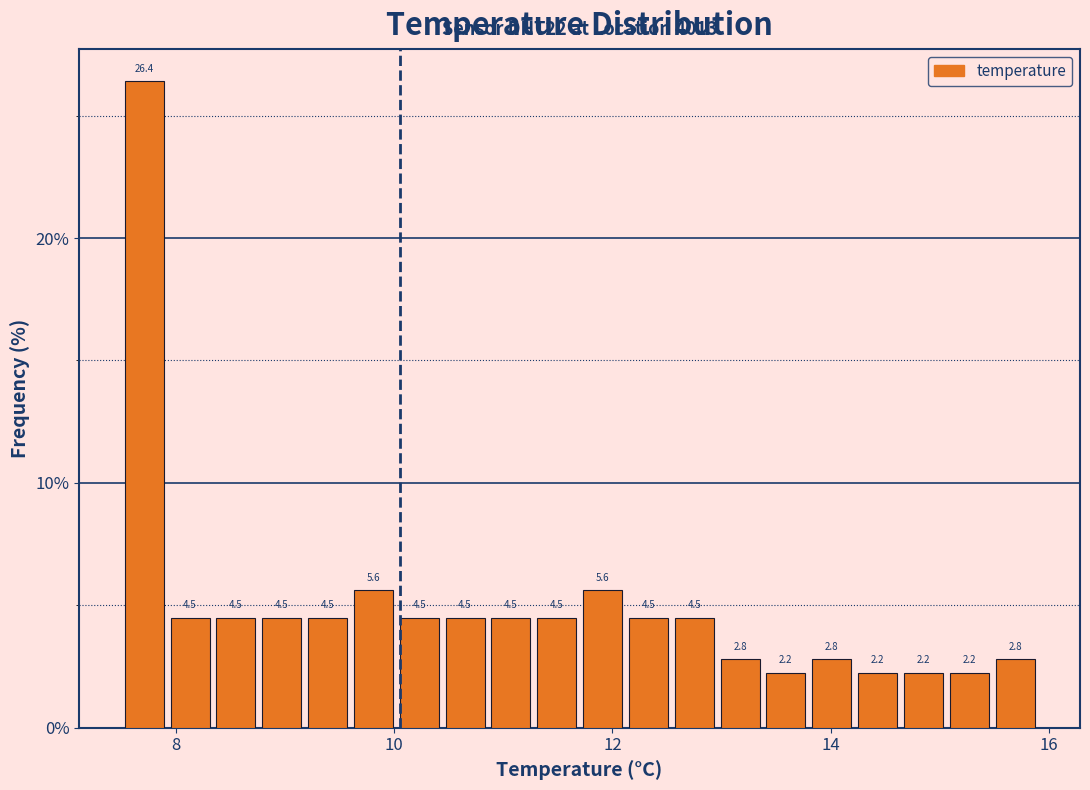

Read against the x-axis, roughly where is the centre of the tallest bar?

7.8